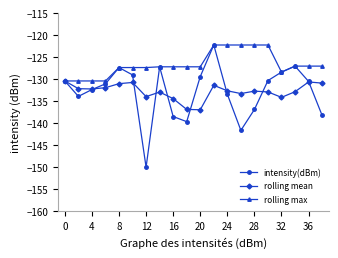

What is the smallest value displayed?

-150.0